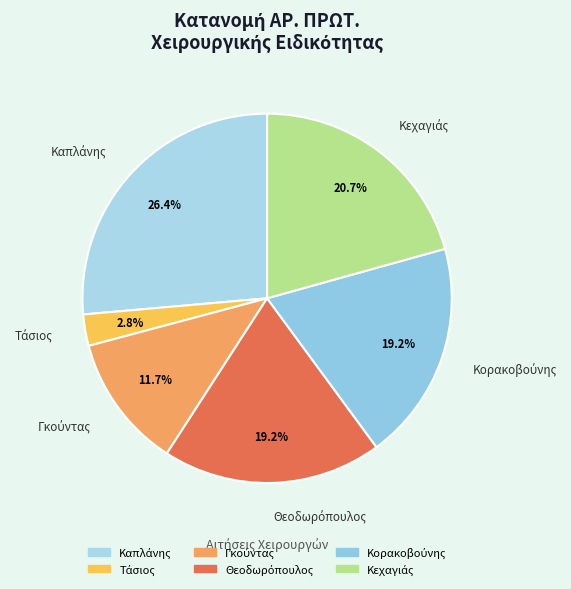

Does any single category account for the majority?

No